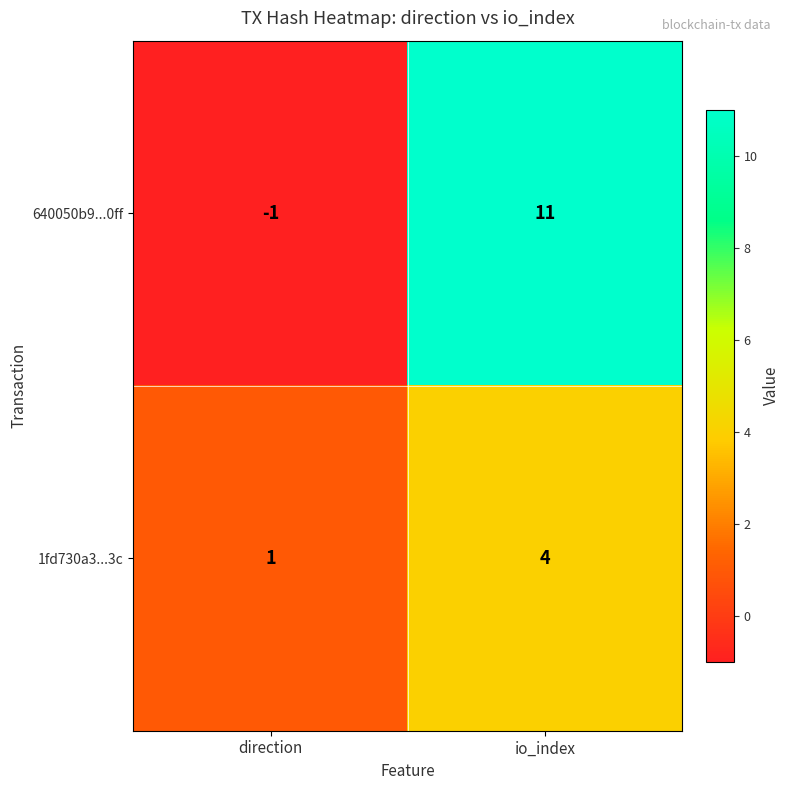

What is the sum of the 640050b9...0ff values at io_index and direction?

10